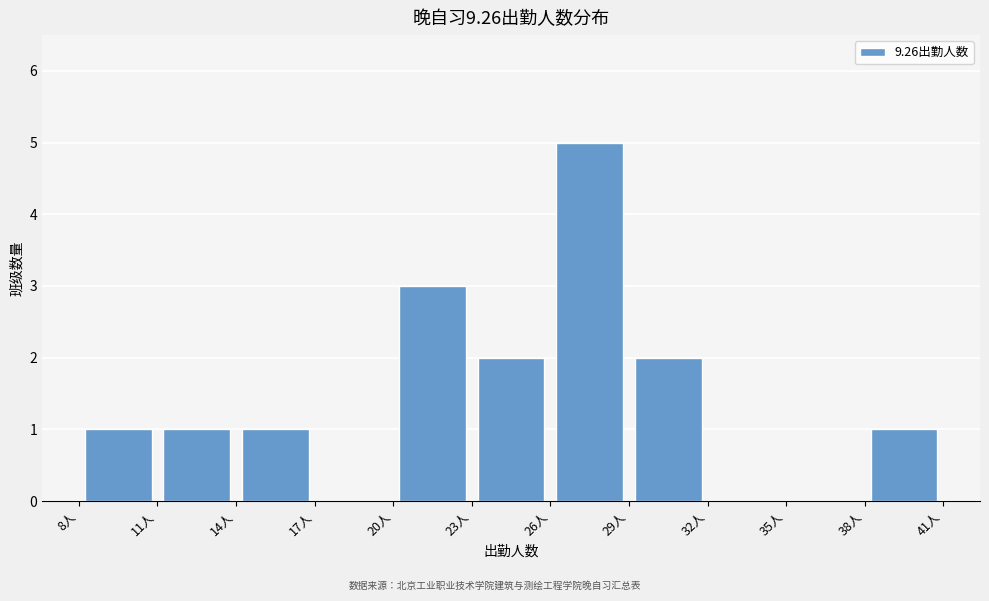

Reading left to right, list every bar in this chart as the range it spans on the x-axis followed by its height. The values are not printed on the chart, so give them approximately, as read against the axis.

8 to 11: 1
11 to 14: 1
14 to 17: 1
17 to 20: 0
20 to 23: 3
23 to 26: 2
26 to 29: 5
29 to 32: 2
32 to 35: 0
35 to 38: 0
38 to 41: 1